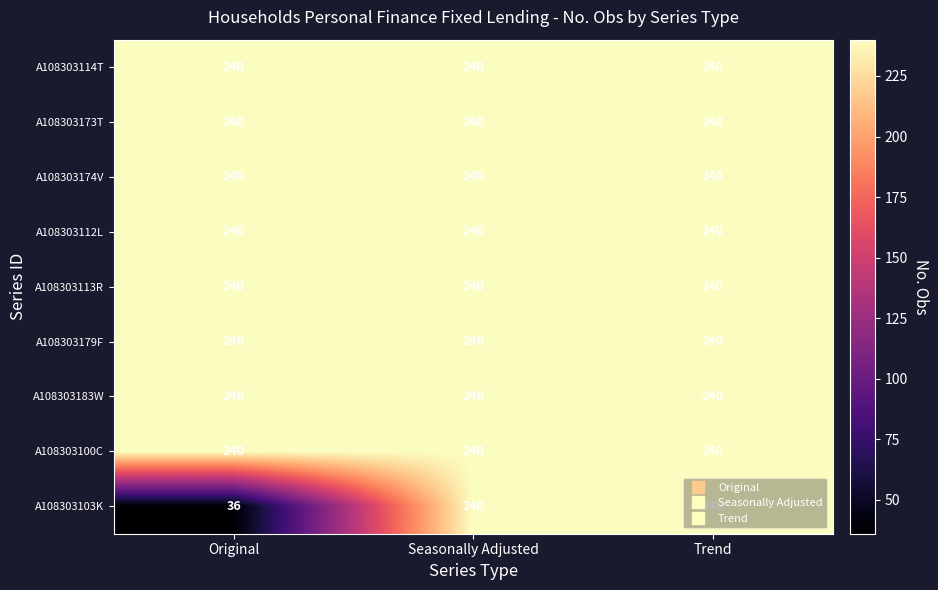

Which series has the widest spread of values?

A108303103K